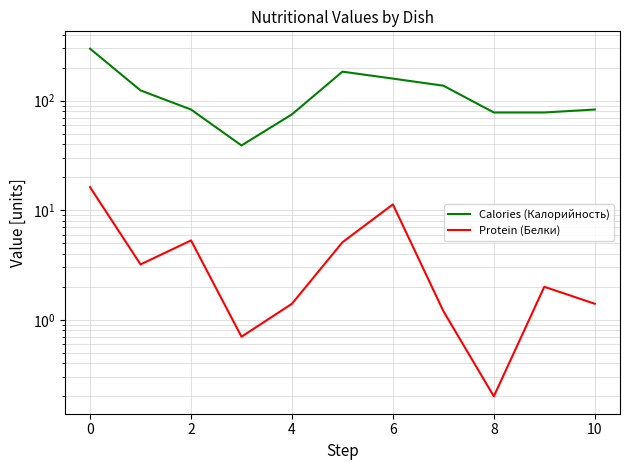

The value of Calories (Калорийность) at 4 is 83.0. True or false?

True